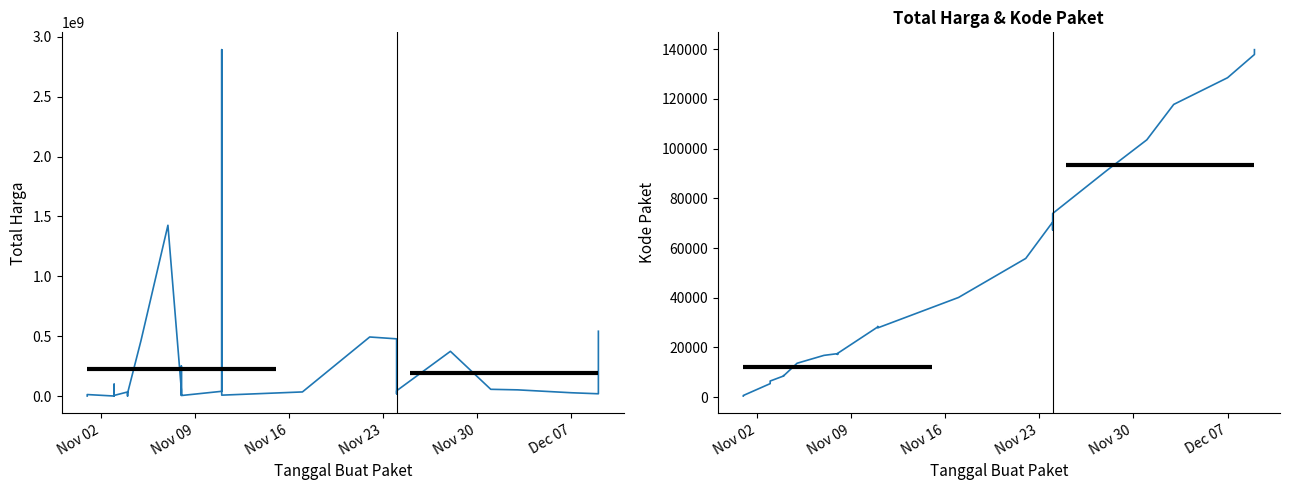

True or false: Total Harga and Kode Paket intersect in this chart.

False